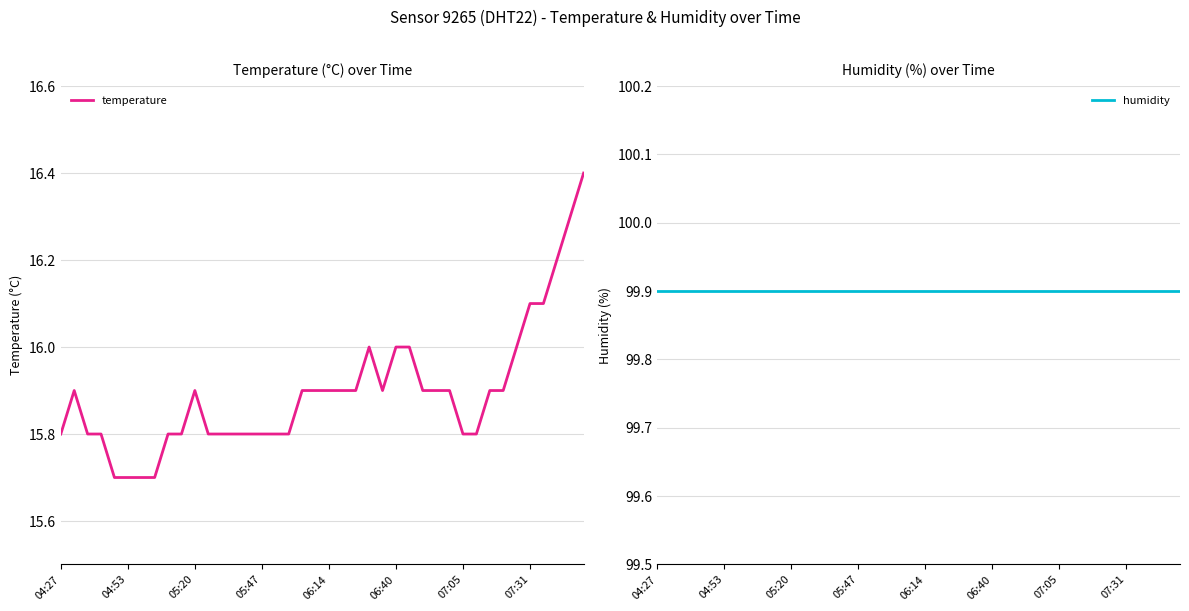

Reading right to left, what are all the values shown in this chart?

temperature: 16.4	16.3	16.2	16.1	16.1	16.0	15.9	15.9	15.8	15.8	15.9	15.9	15.9	16.0	16.0	15.9	16.0	15.9	15.9	15.9	15.9	15.9	15.8	15.8	15.8	15.8	15.8	15.8	15.8	15.9	15.8	15.8	15.7	15.7	15.7	15.7	15.8	15.8	15.9	15.8
humidity: 99.9	99.9	99.9	99.9	99.9	99.9	99.9	99.9	99.9	99.9	99.9	99.9	99.9	99.9	99.9	99.9	99.9	99.9	99.9	99.9	99.9	99.9	99.9	99.9	99.9	99.9	99.9	99.9	99.9	99.9	99.9	99.9	99.9	99.9	99.9	99.9	99.9	99.9	99.9	99.9